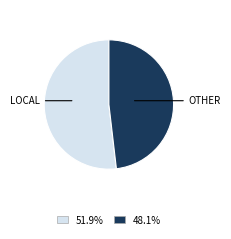

Does any single category account for the majority?

Yes